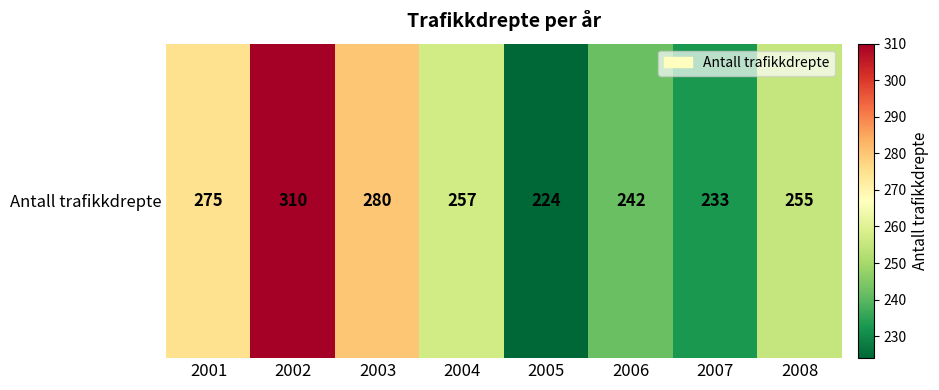

How many values are below 257?

4